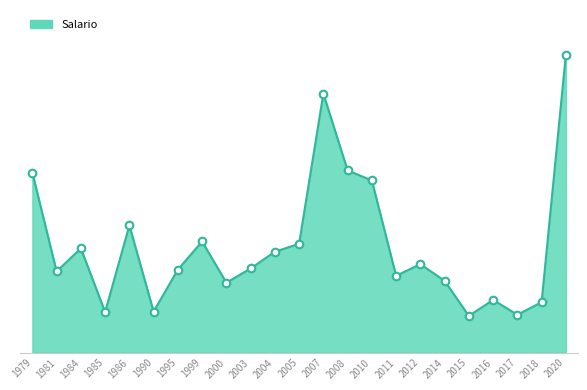

What is the change in value from 2012 to 2014?

-365